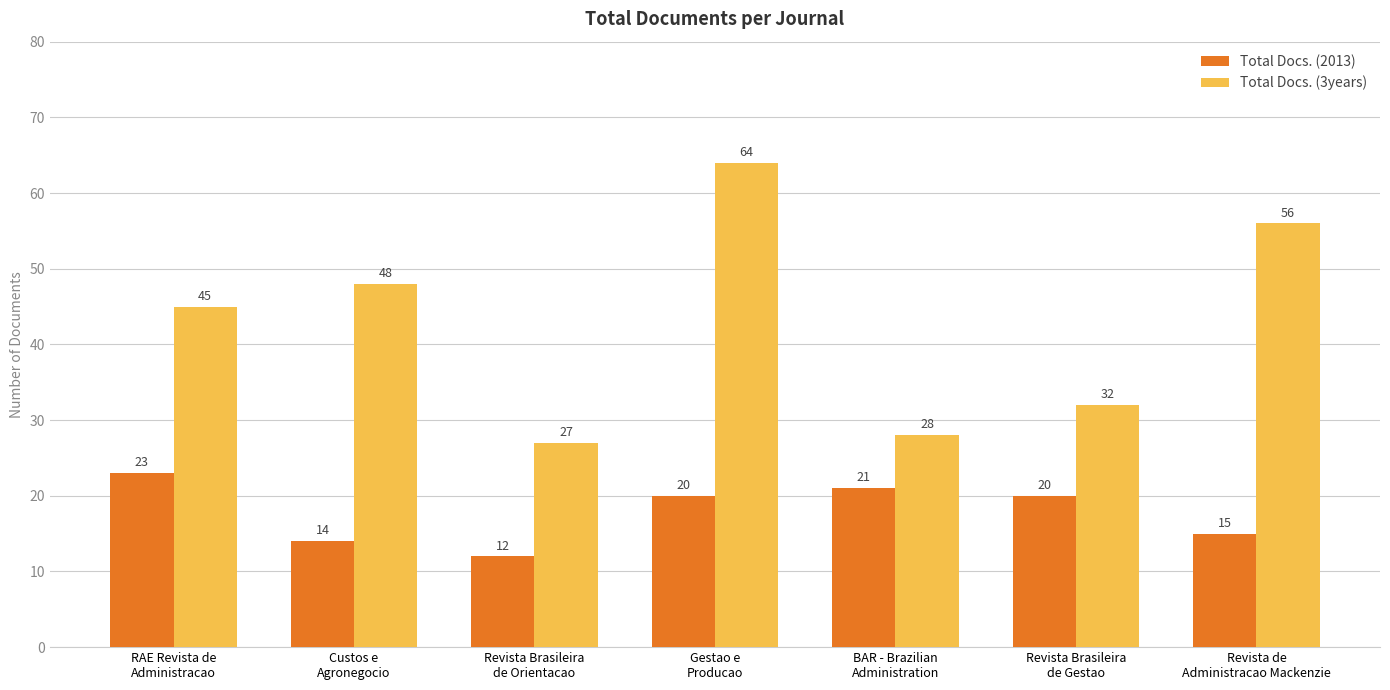

Reading left to right, list all the values displayed in this chart.

Total Docs. (2013): 23	14	12	20	21	20	15
Total Docs. (3years): 45	48	27	64	28	32	56